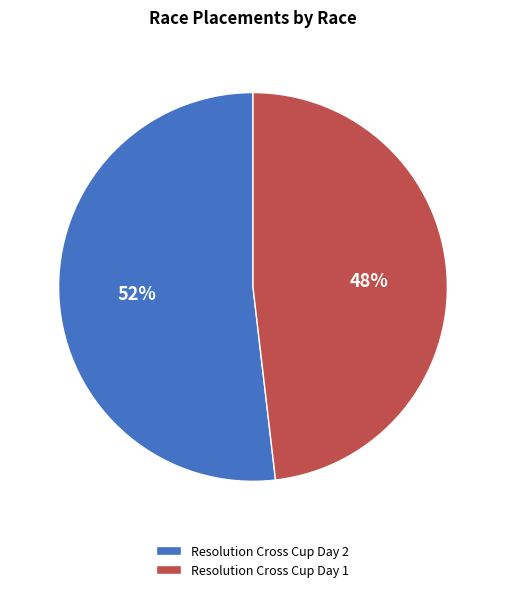

What percentage is the Resolution Cross Cup Day 2 slice, to the nearest percent?

52%